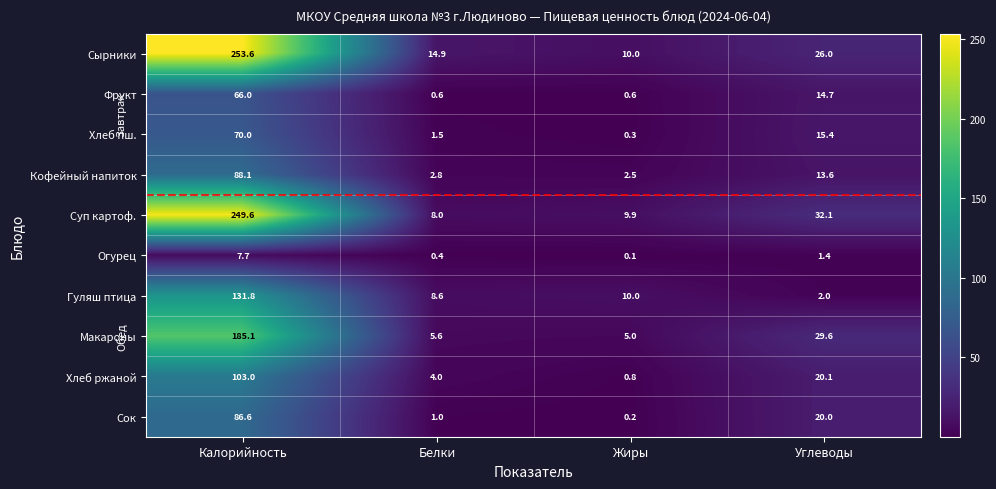

The value of Фрукт at Белки is 0.6. True or false?

True